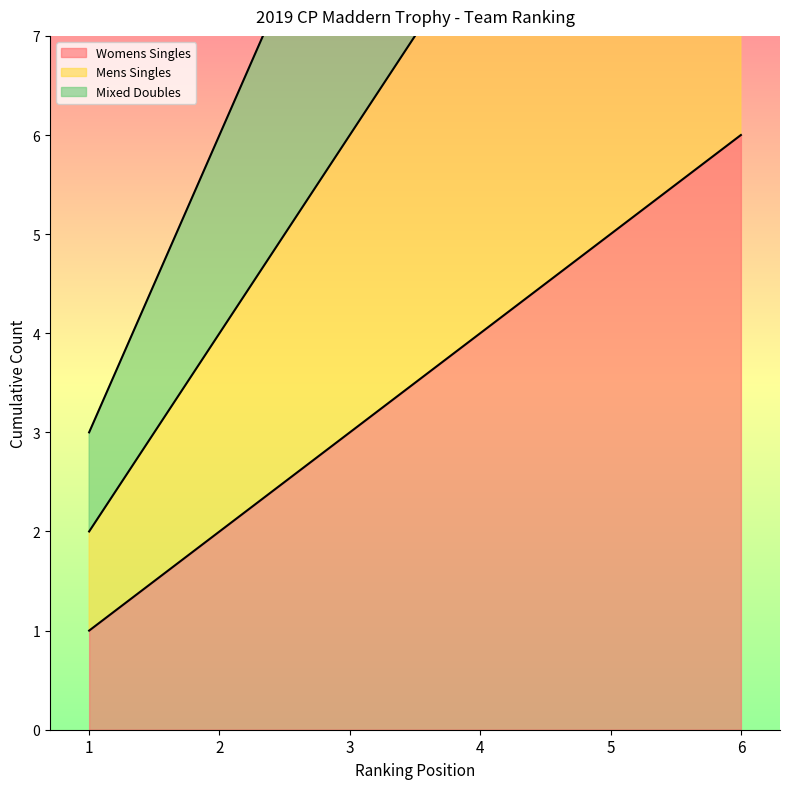

True or false: Womens Singles and Mixed Doubles intersect in this chart.

False